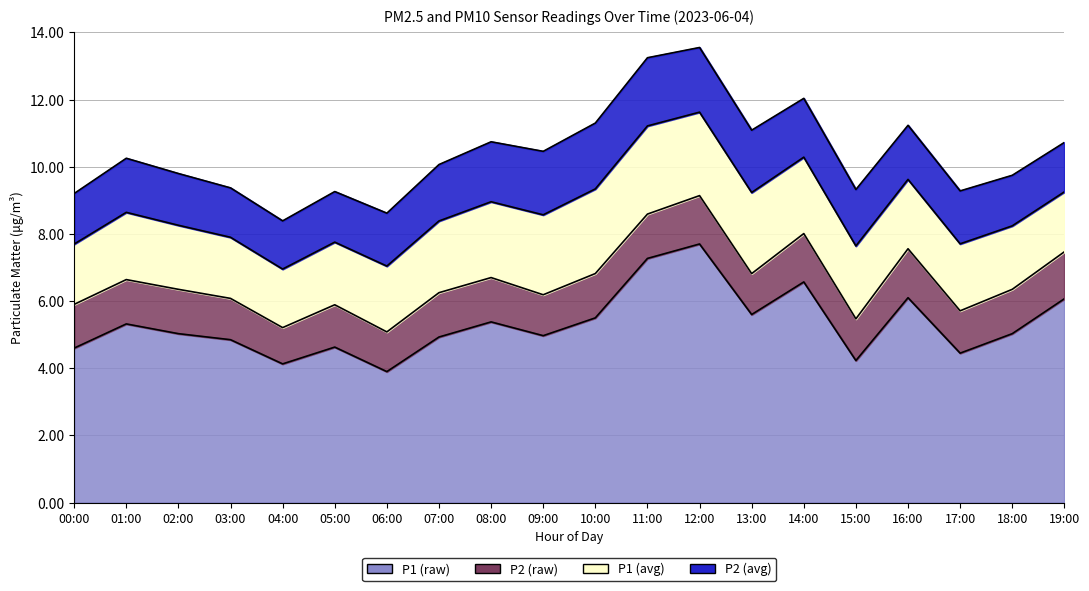

The P1 series shows 2.7 at 00:00. True or false?

False